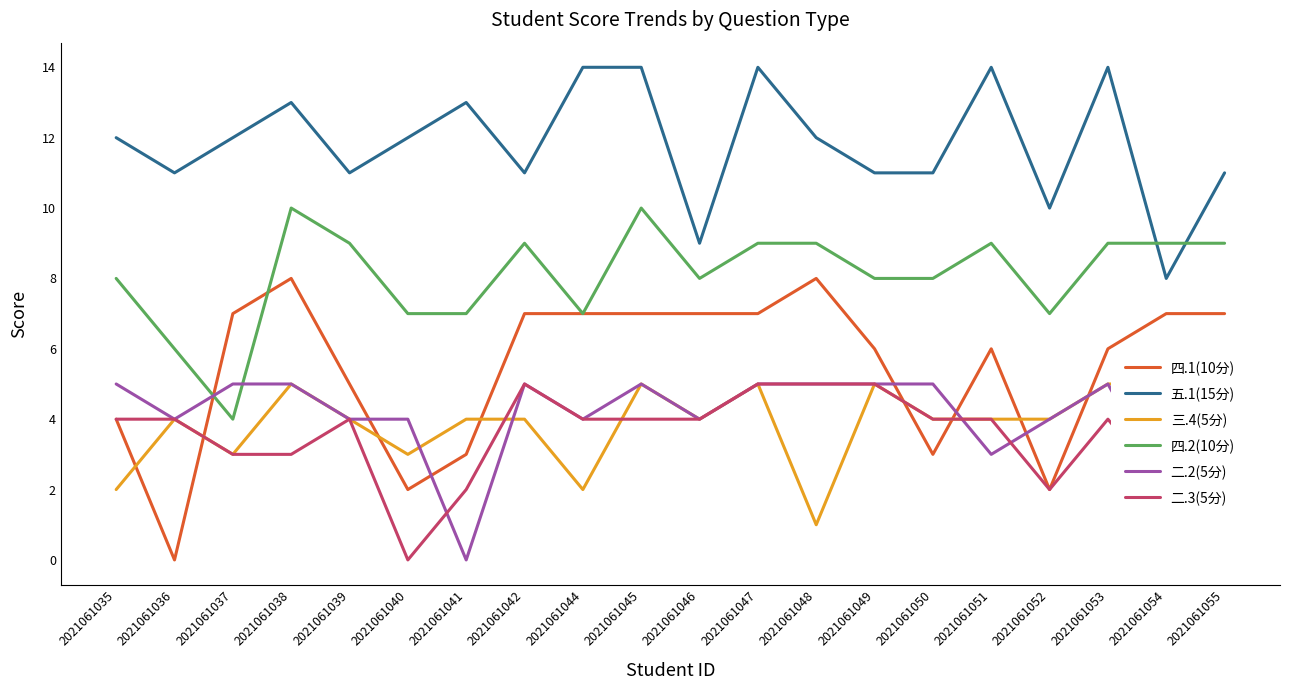

Does the chart display data point markers on the line(s)?

No